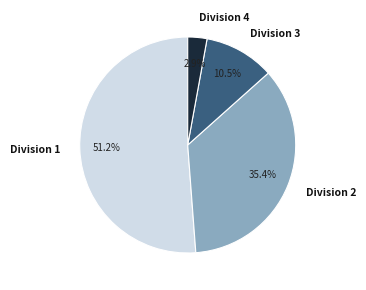

How many slices are in this pie chart?

4